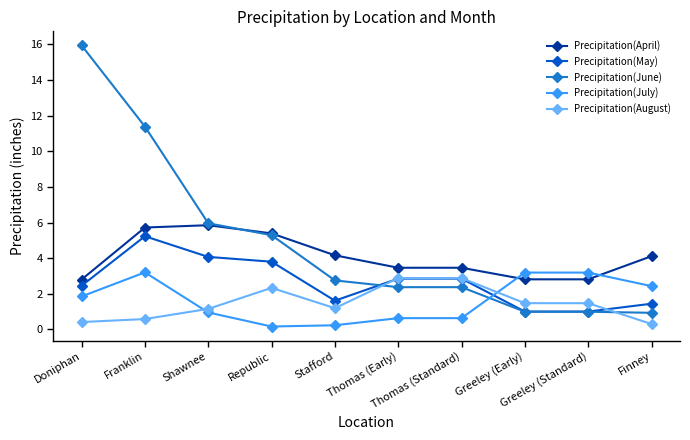

How many data points in Precipitation(April) are less than 4?

5